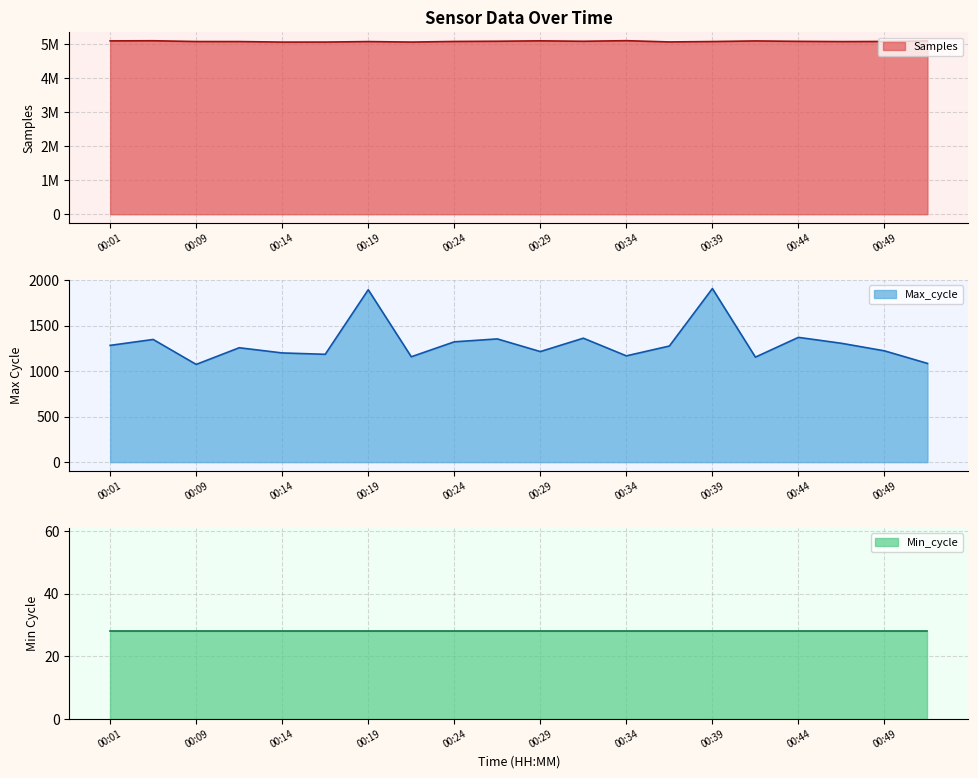

True or false: Samples has a value of 8913071 at 00:29.

False